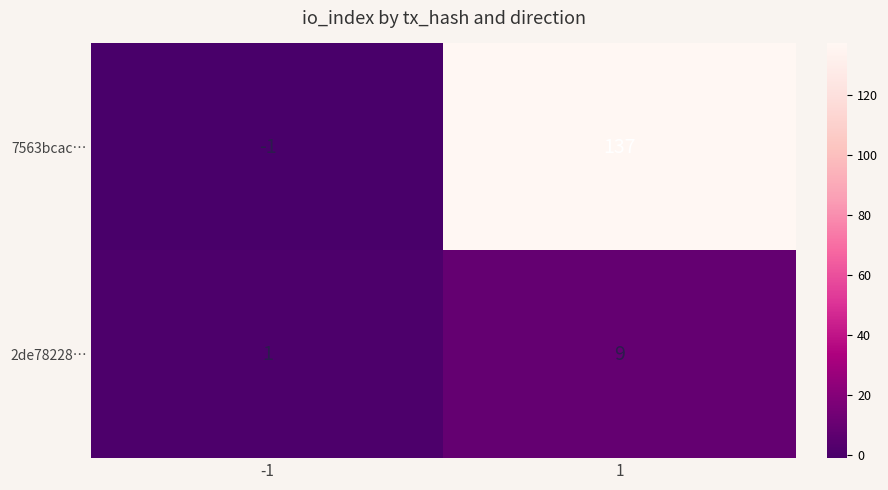

The 7563bcac… series shows 184 at 1. True or false?

False